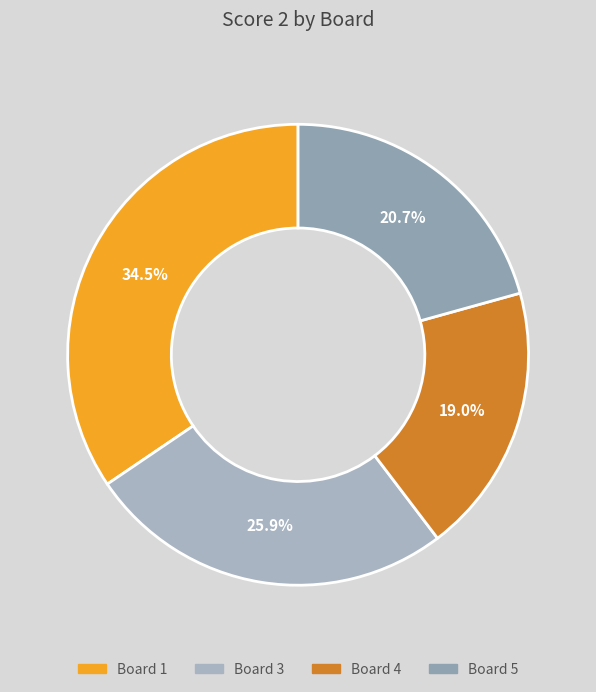

Rank the categories by value from highest to lowest.

Board 1, Board 3, Board 5, Board 4